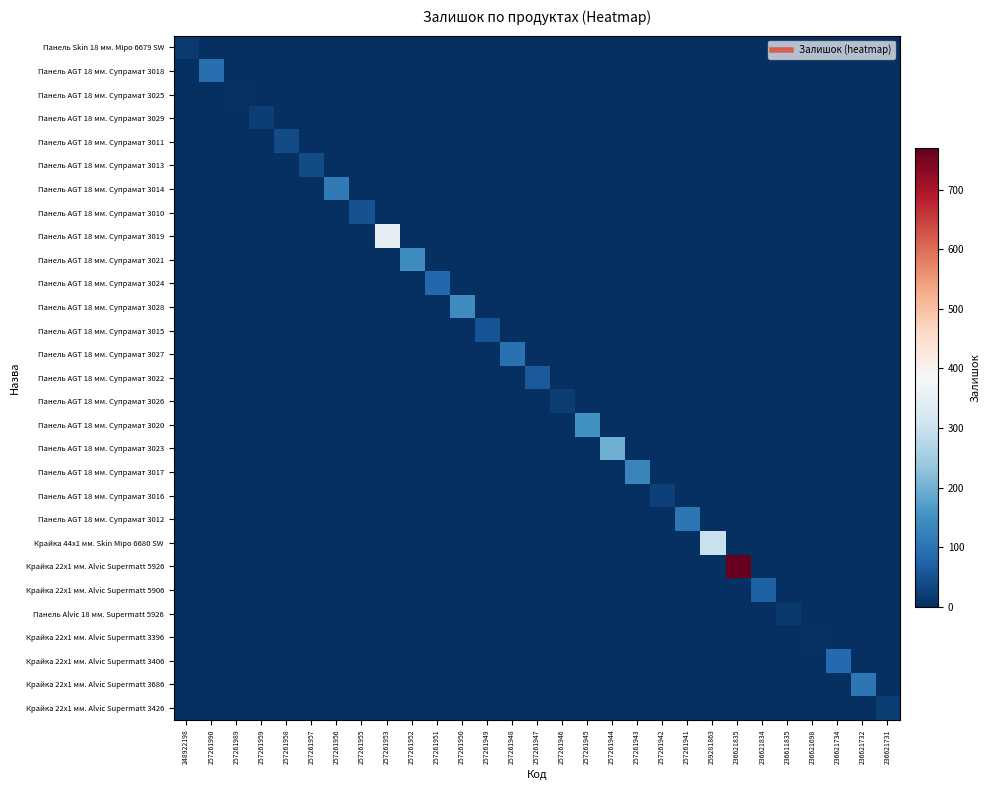

At which category does the chart reach its peak across all series?

236621835